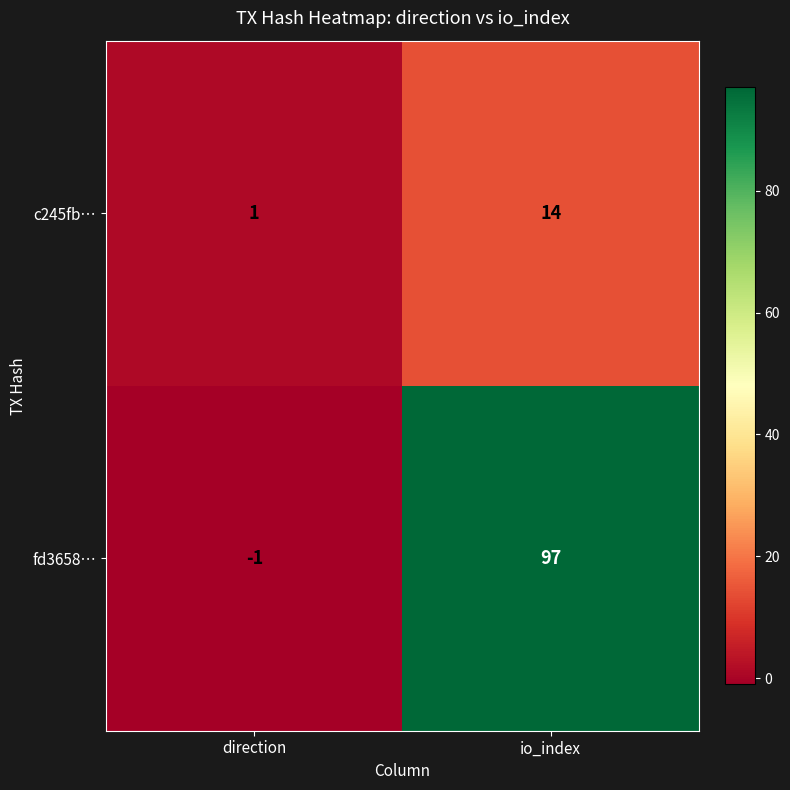

What is the average value of the c245fb… series?

8